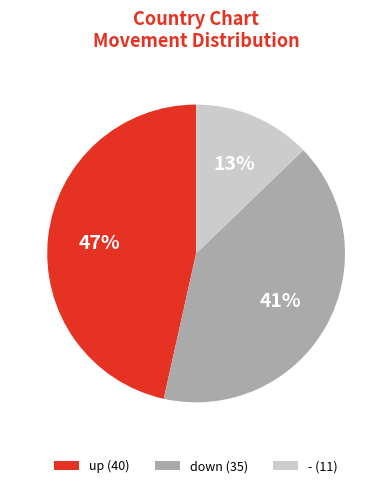

To the nearest percent, what is the difference between the up and - slice percentages?

34%